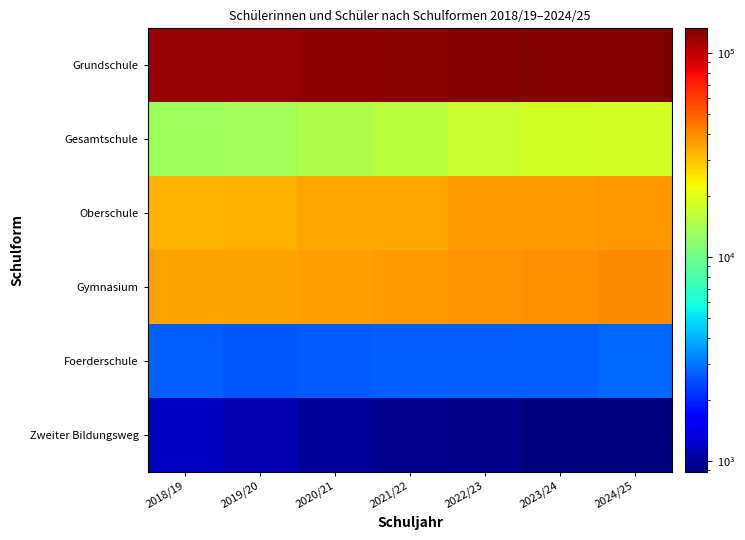

Reading left to right, list all the values displayed in this chart.

Grundschule: 2018/19=117455	2019/20=119275	2020/21=120337	2021/22=122328	2022/23=127721	2023/24=130308	2024/25=131915
Gesamtschule: 2018/19=13042	2019/20=13821	2020/21=14786	2021/22=15918	2022/23=17119	2023/24=18138	2024/25=18614
Oberschule: 2018/19=32870	2019/20=33409	2020/21=34394	2021/22=34586	2022/23=36391	2023/24=37031	2024/25=37289
Gymnasium: 2018/19=35388	2019/20=35510	2020/21=35932	2021/22=36377	2022/23=37853	2023/24=38739	2024/25=39305
Foerderschule: 2018/19=2677	2019/20=2595	2020/21=2628	2021/22=2655	2022/23=2689	2023/24=2705	2024/25=2787
Zweiter Bildungsweg: 2018/19=1194	2019/20=1119	2020/21=1007	2021/22=968	2022/23=937	2023/24=891	2024/25=889